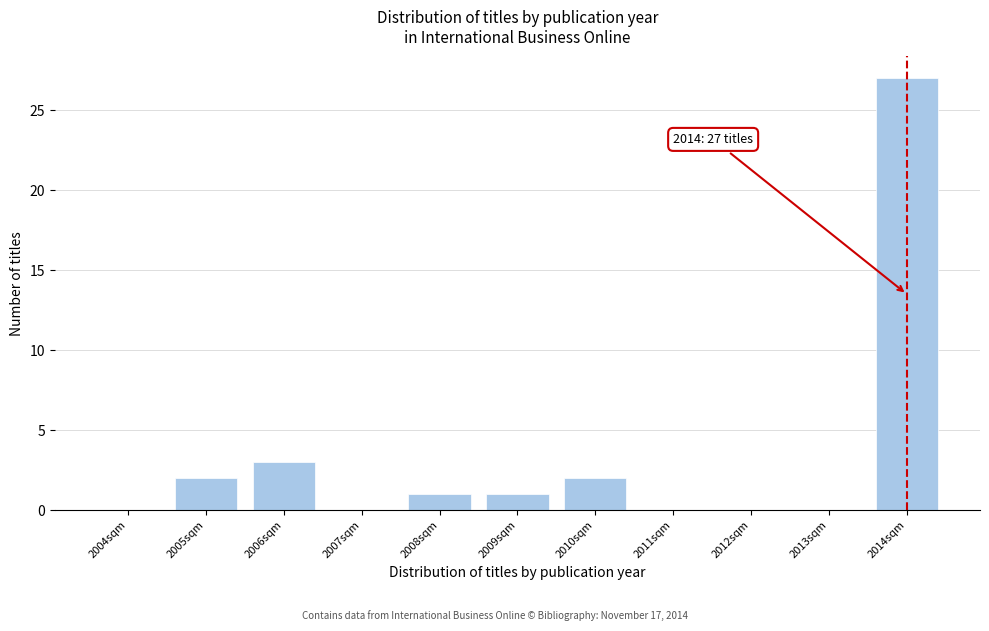

Reading right to left, transcribe all the data shown in this chart.

2014sqm=27	2013sqm=0	2012sqm=0	2011sqm=0	2010sqm=2	2009sqm=1	2008sqm=1	2007sqm=0	2006sqm=3	2005sqm=2	2004sqm=0